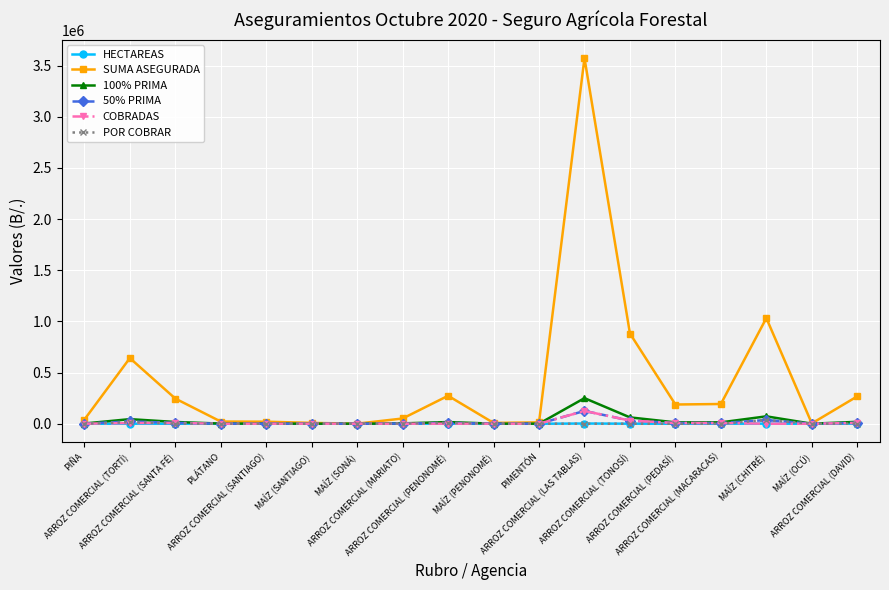

What is the maximum value shown in the chart?

3574133.9